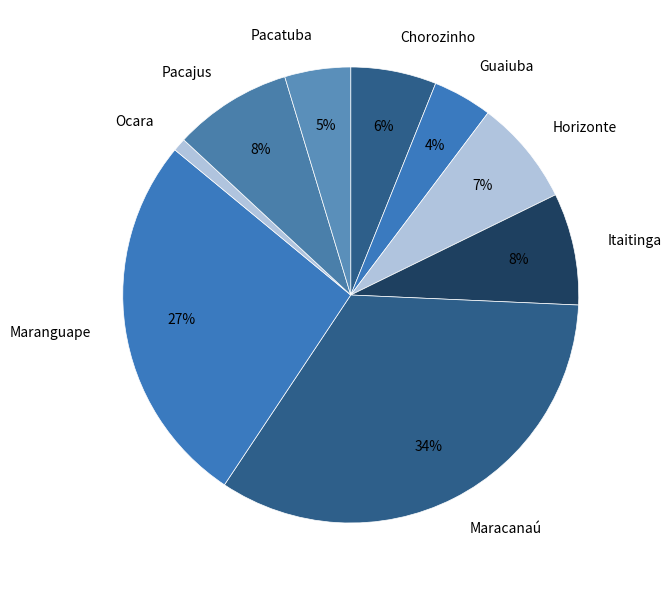

Is Pacatuba the majority of the pie?

No